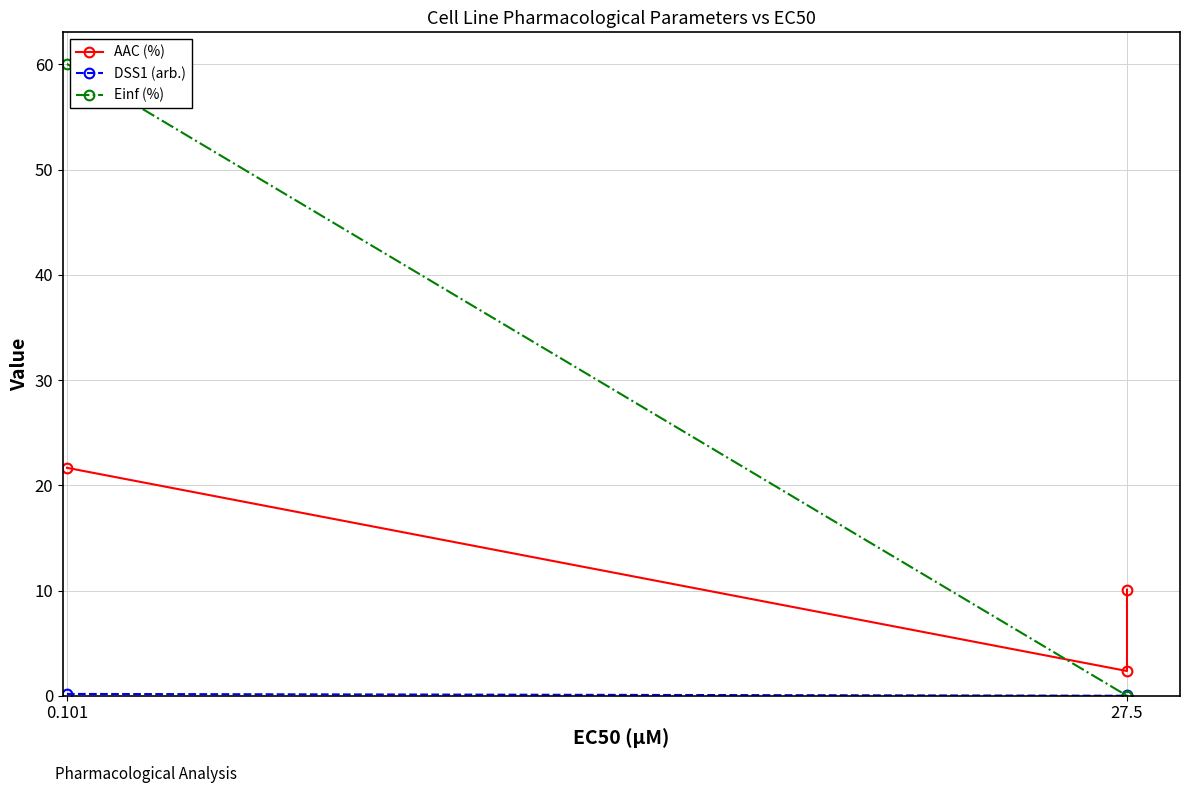

What is the spread (max minus min) of values at 27.5?

2.4